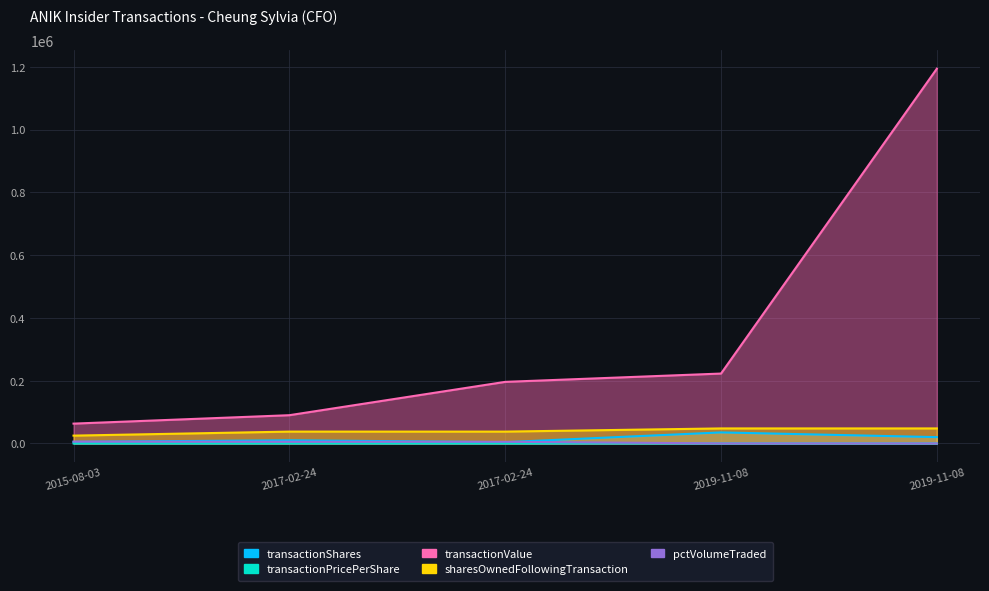

Does the chart display data point markers on the line(s)?

No